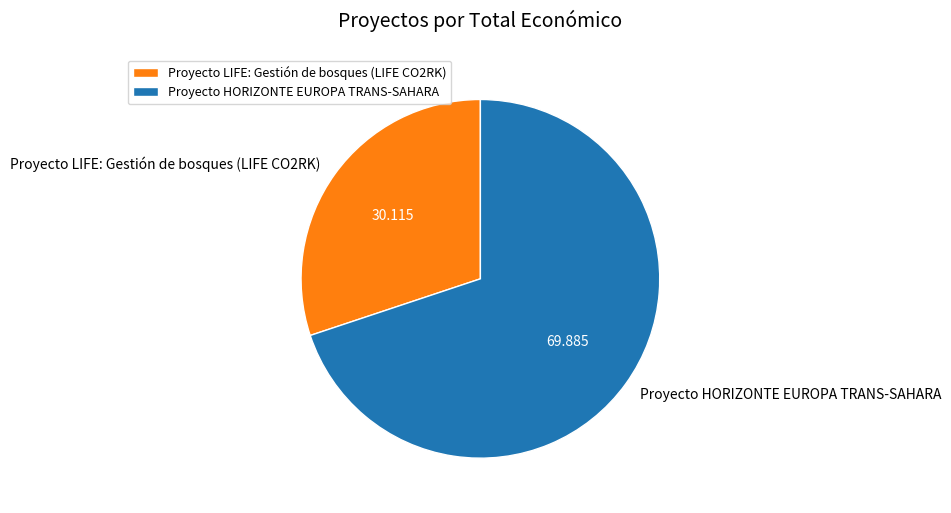

Between Proyecto HORIZONTE EUROPA TRANS-SAHARA and Proyecto LIFE: Gestión de bosques (LIFE CO2RK), which is larger?

Proyecto HORIZONTE EUROPA TRANS-SAHARA